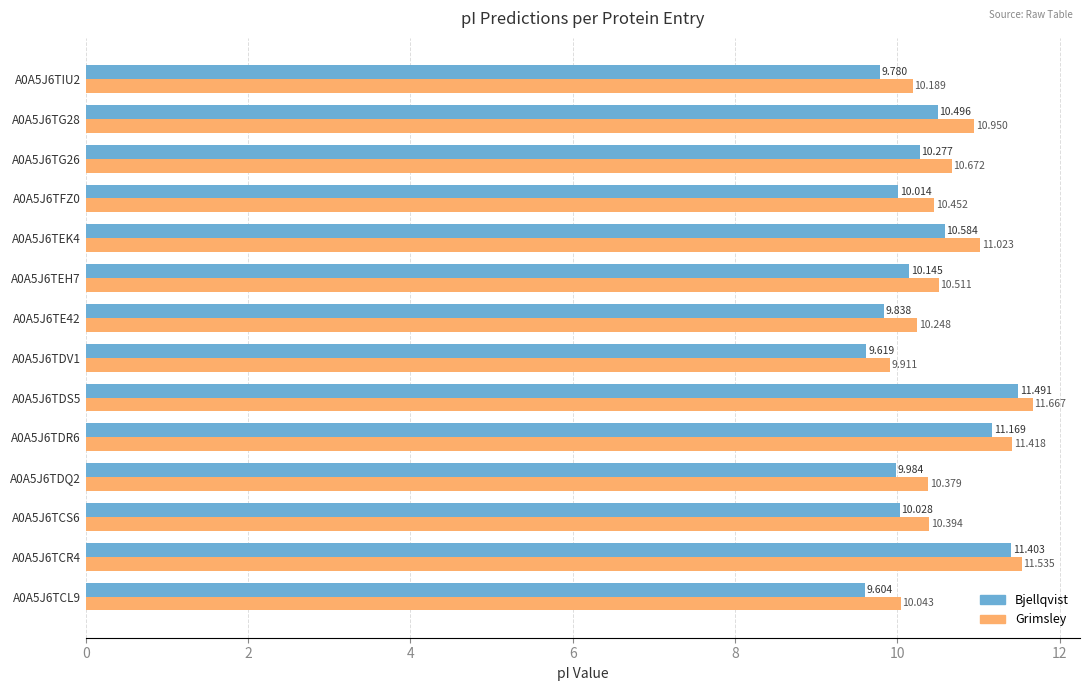

What is the difference between the maximum and minimum values in the Bjellqvist series?

1.9